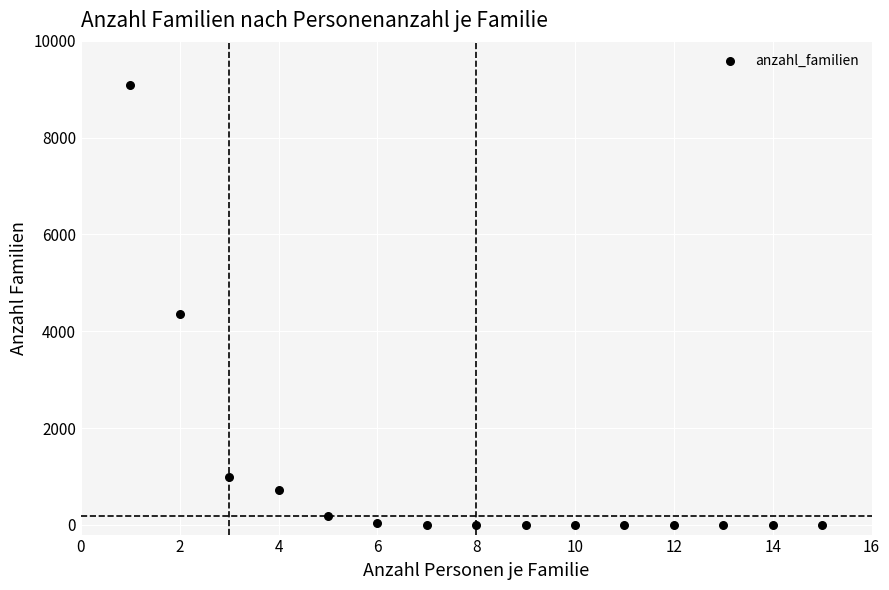

What Y value in the scatter plot is closest to 4541?

4360